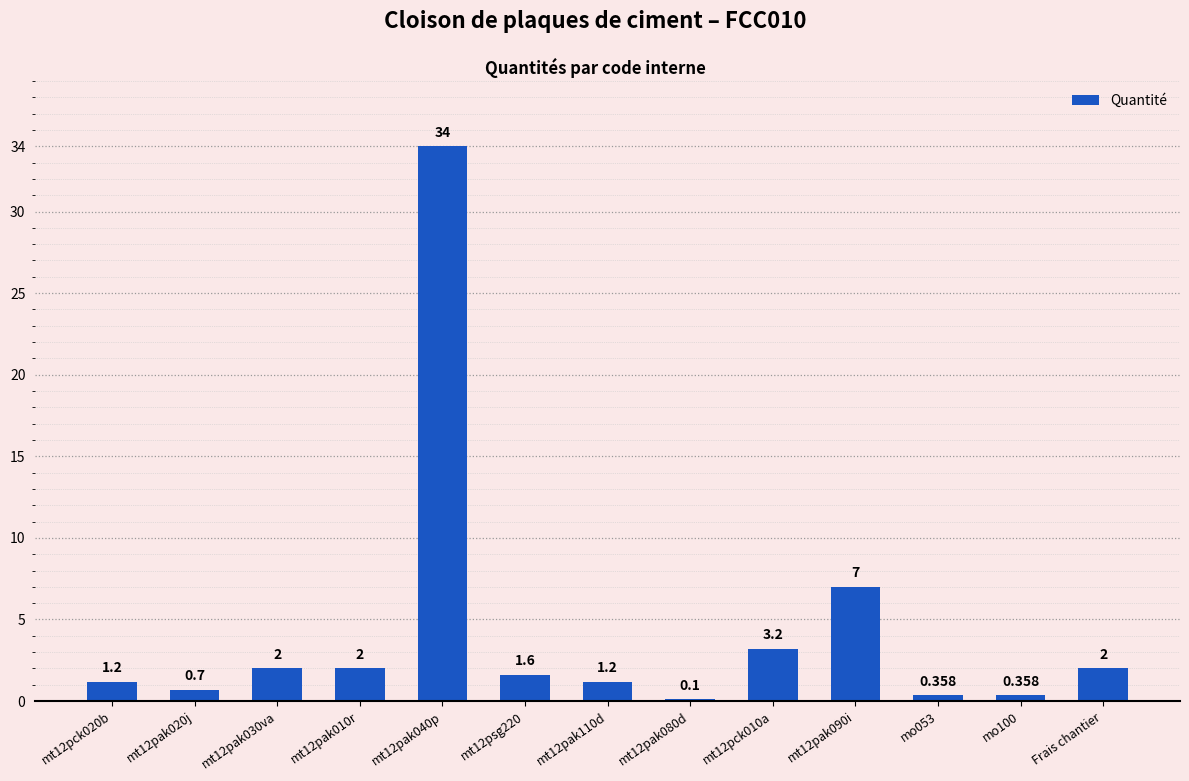

Are the bars grouped side by side (vs. stacked)?

No